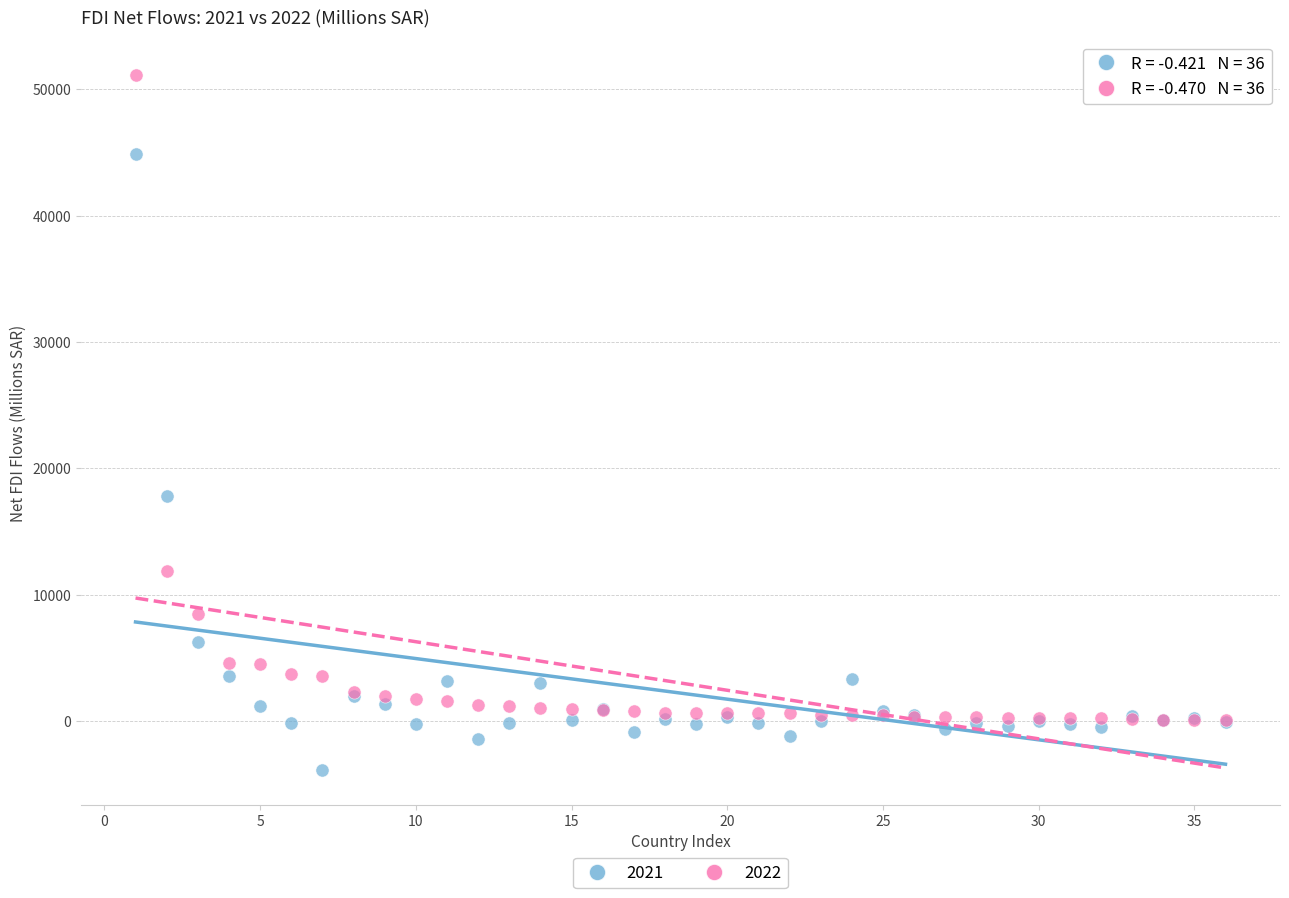

Across all series, what Y value is closest to 23629?

17838.3